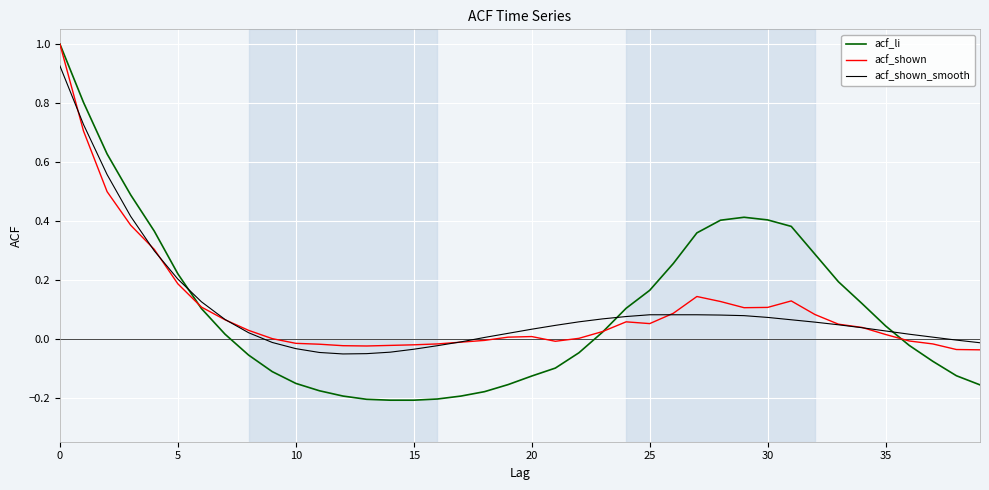

What are all the series names shown in the legend?

acf_li, acf_shown, acf_shown_smooth